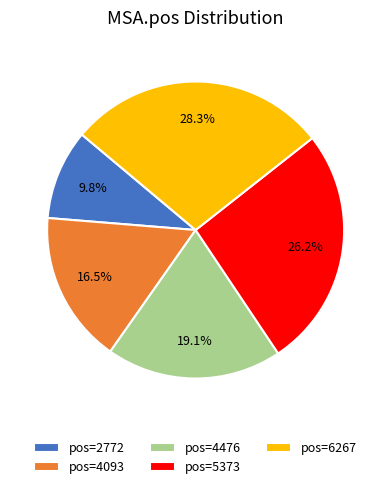

Which category has the smallest portion of the pie?

pos=2772